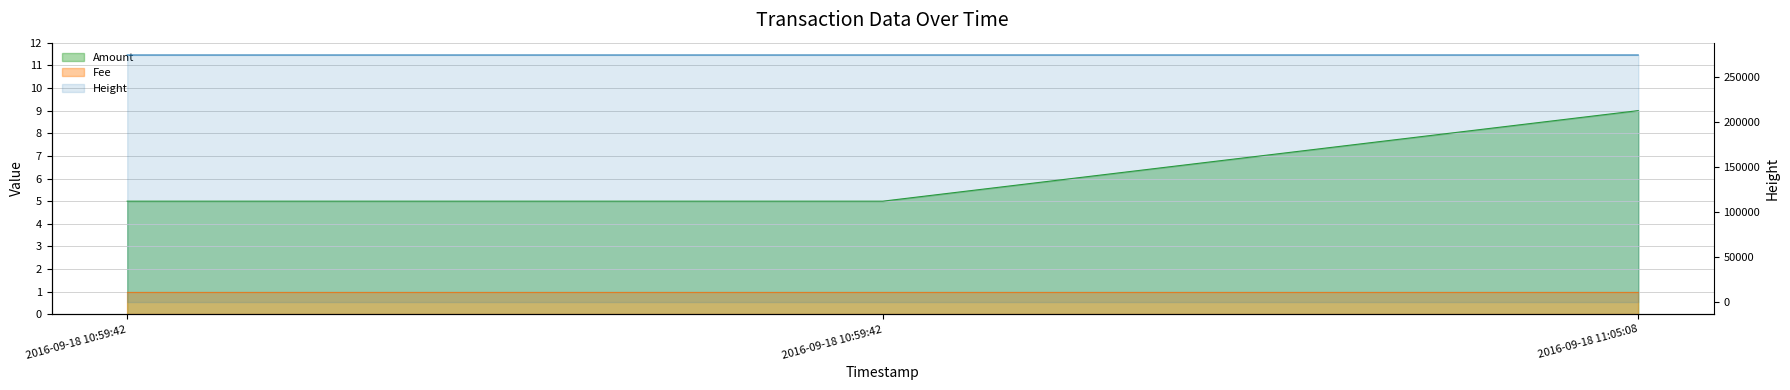

Which series has the widest spread of values?

Amount